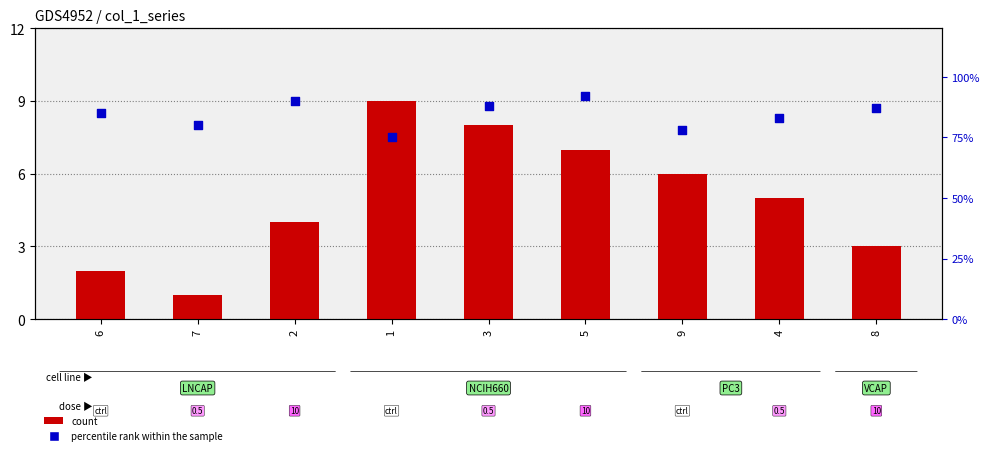

At which category is the sum across all series the highest?

5